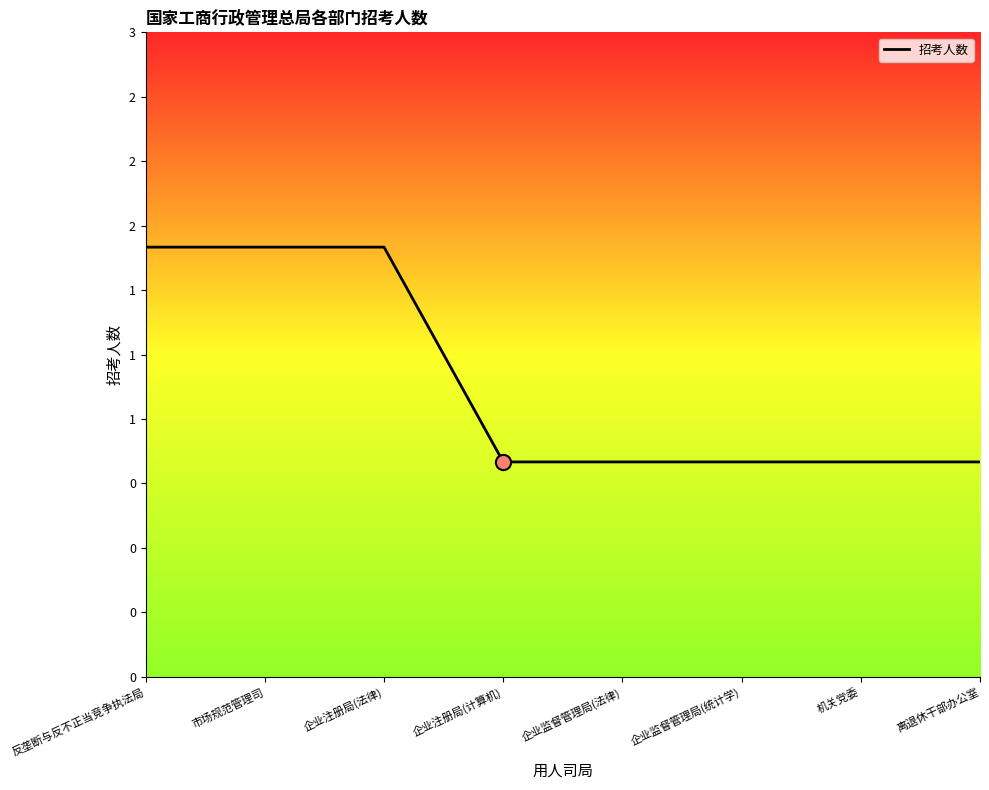

Is this an area chart (filled region under the line)?

Yes